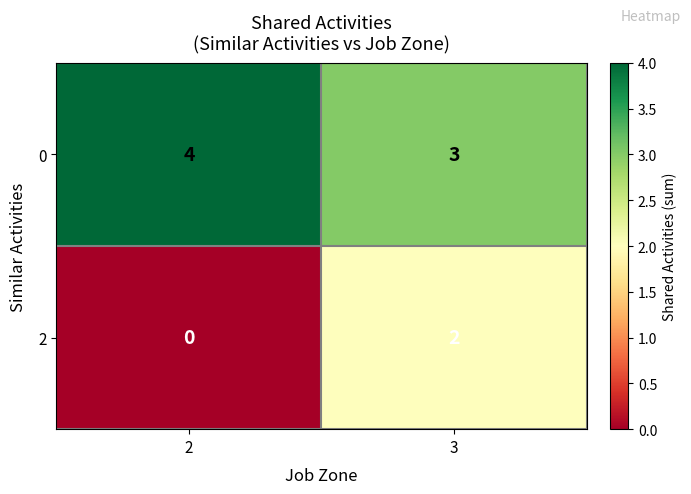

What is the total value across all series at 2?

4